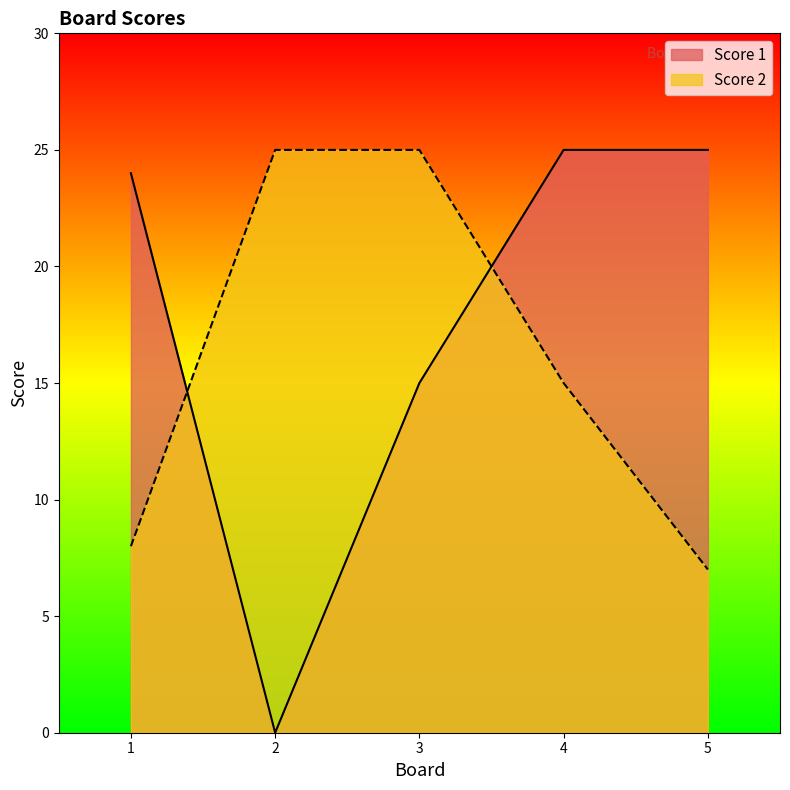

Which has a higher value, 4 or 1?

4